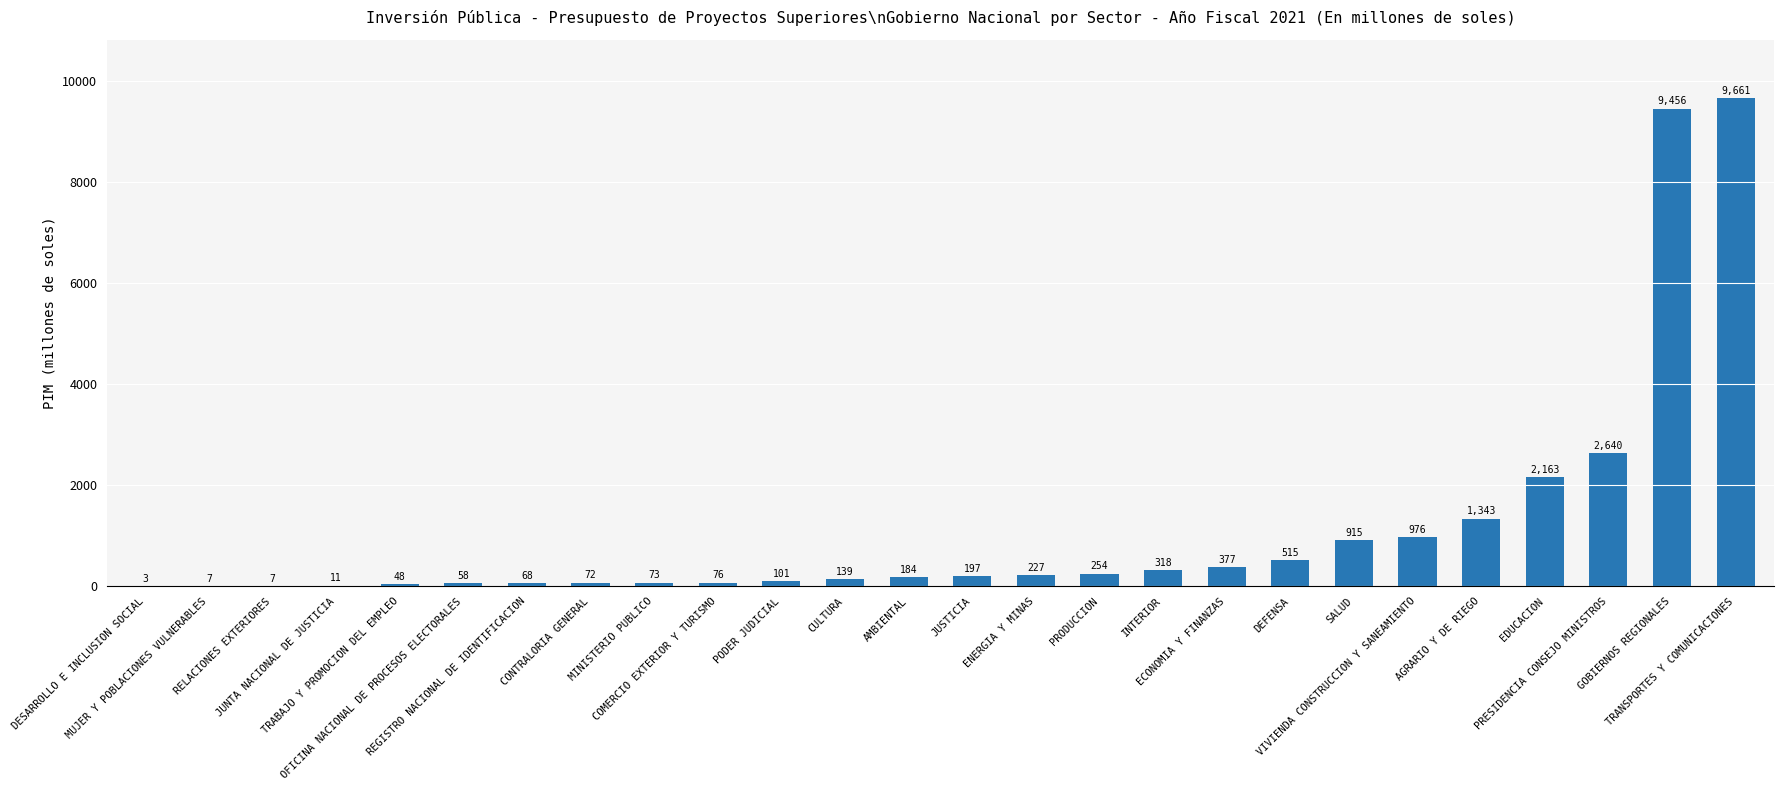

What is the maximum value shown in the chart?

9661